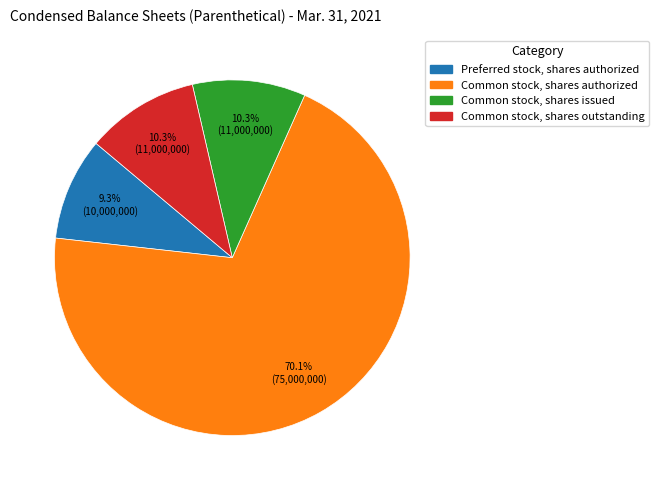

To the nearest percent, what is the average slice percentage?

25%